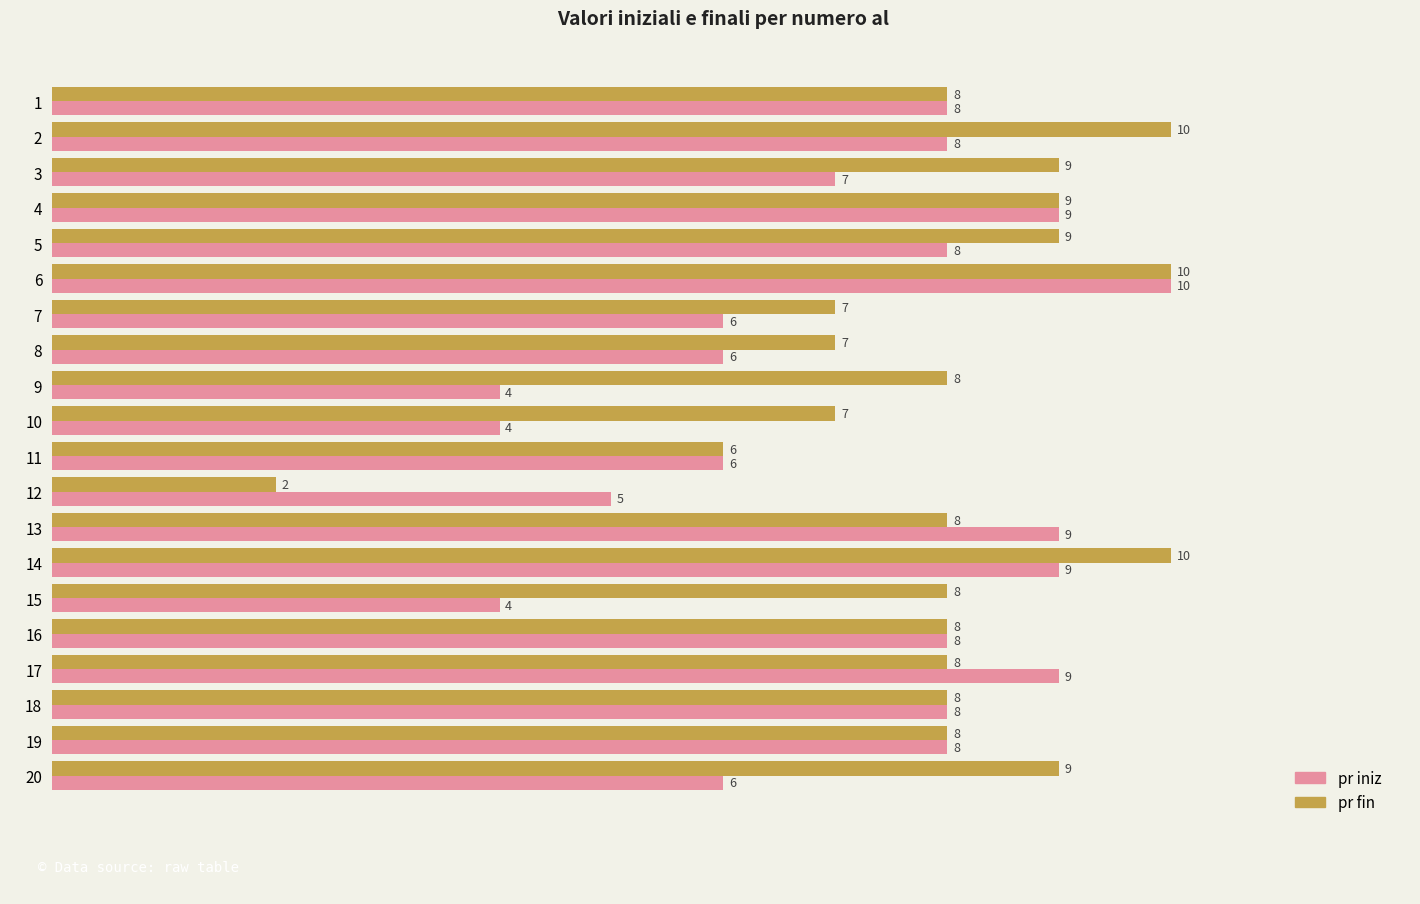

Is the value of pr iniz at 2 greater than the value of pr fin at 10?

Yes